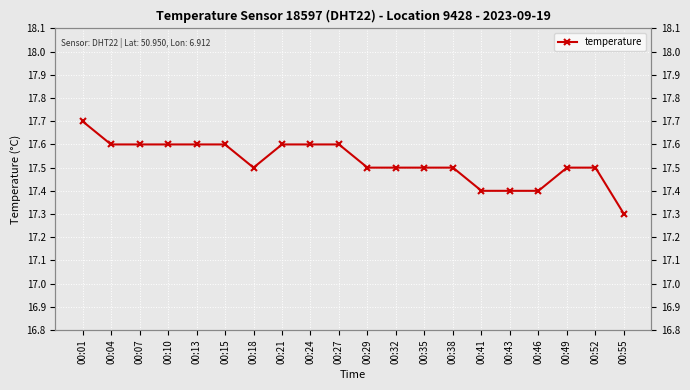

What is the change in value from 00:10 to 00:52?

-0.1